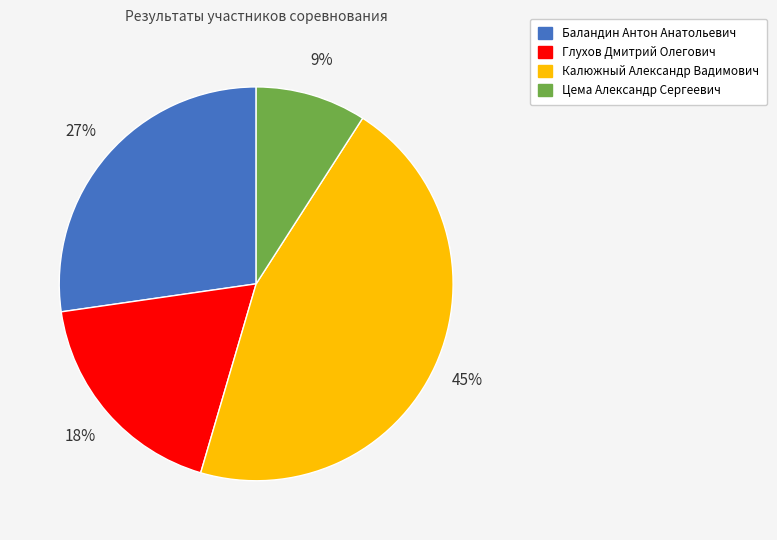

Is Глухов Дмитрий Олегович the majority of the pie?

No